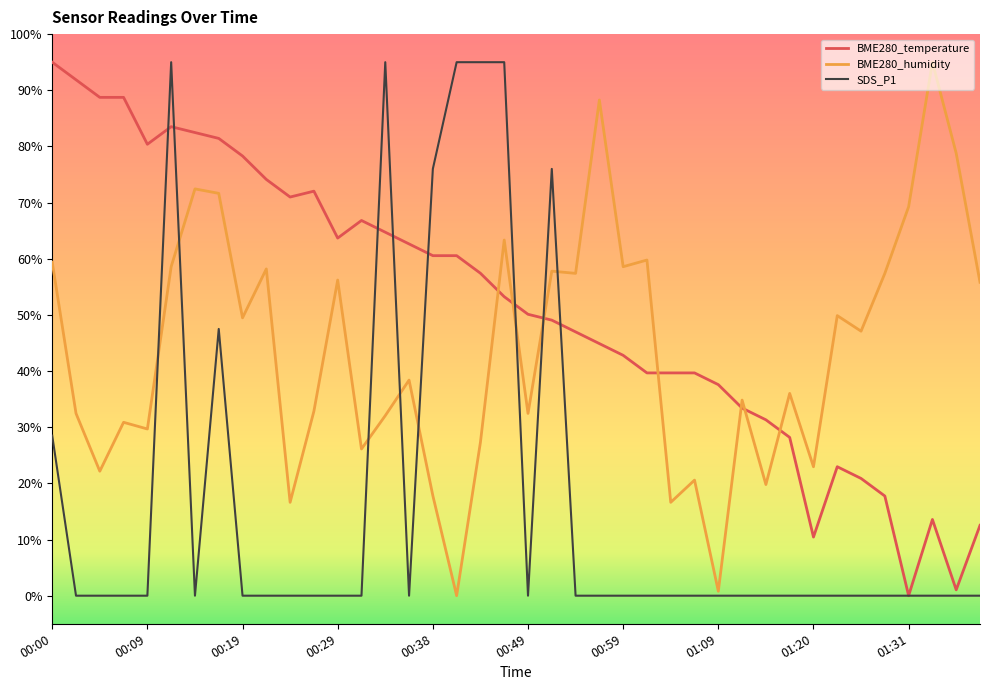

True or false: BME280_humidity and BME280_temperature cross at least once.

True